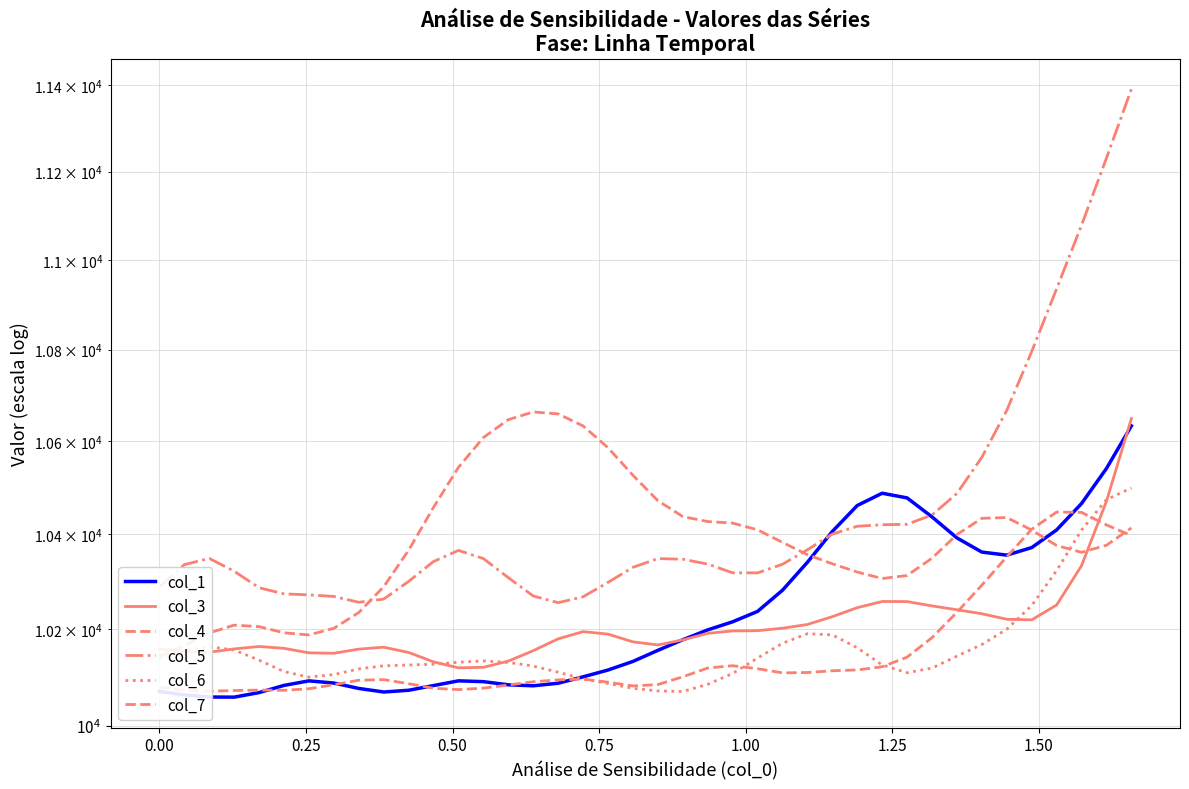

How many interior local valleys does the col_7 series have?

3